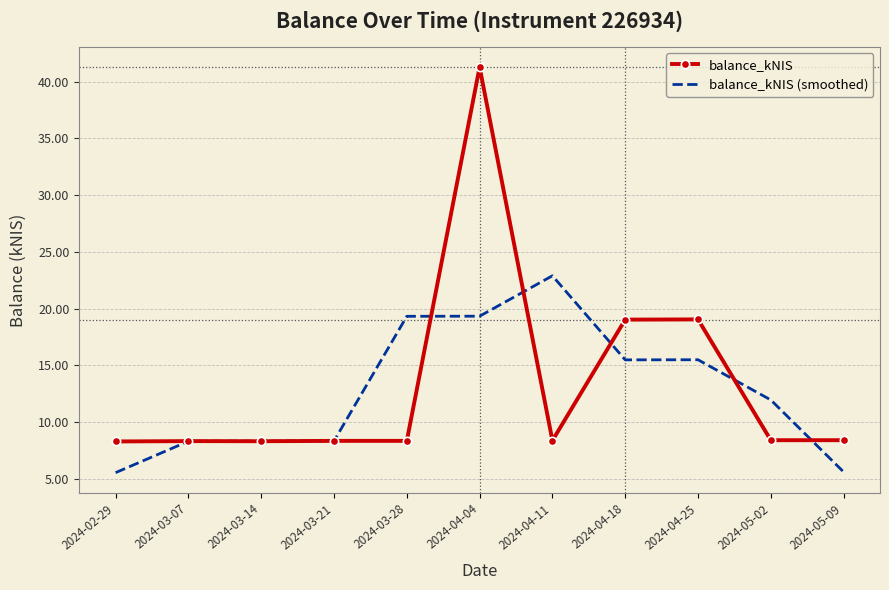

Which series has the largest total across all categories?

balance_kNIS